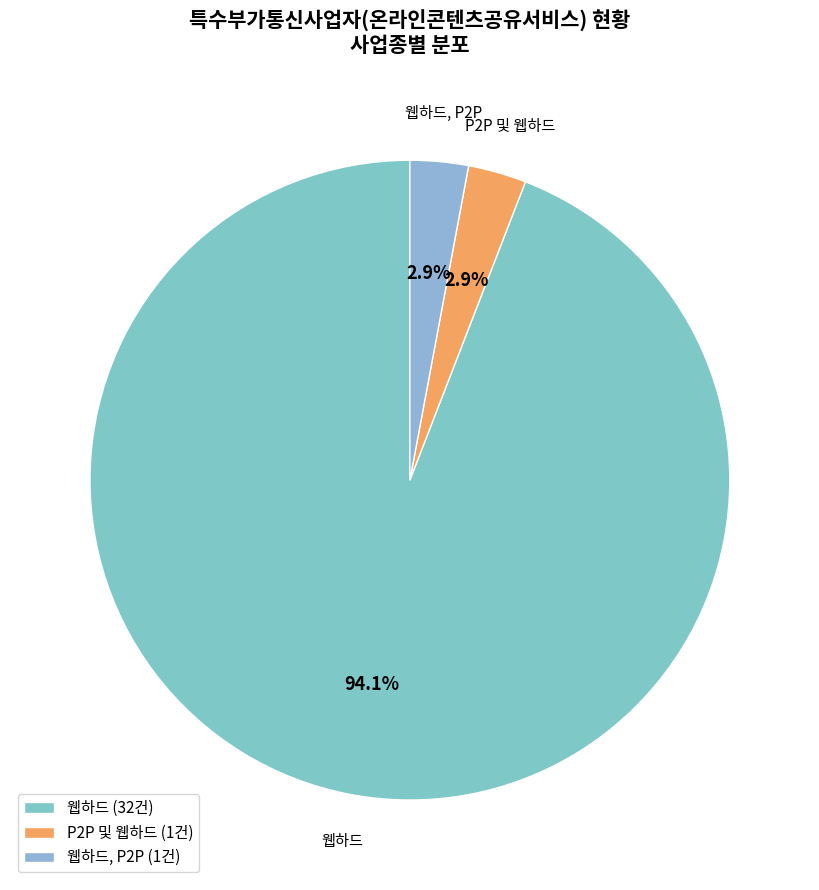

What is the smallest slice in the pie chart?

P2P 및 웹하드